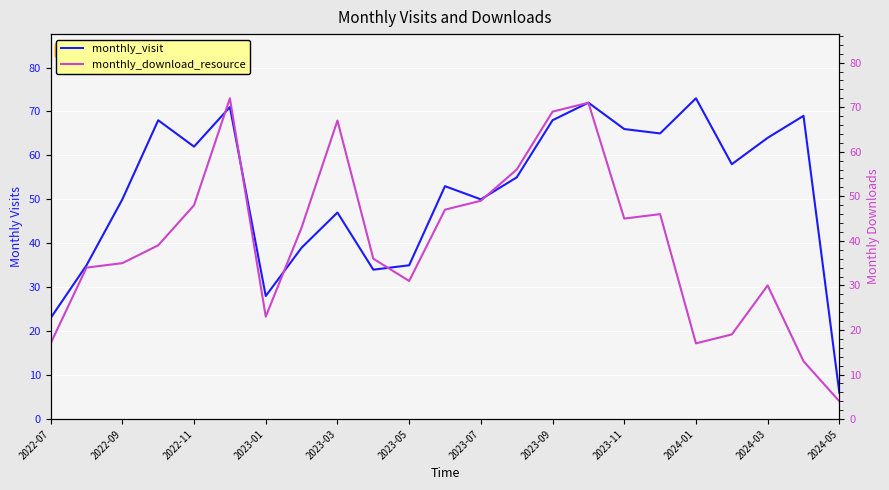

Which category has the lowest value in the monthly_visit series?

2024-05